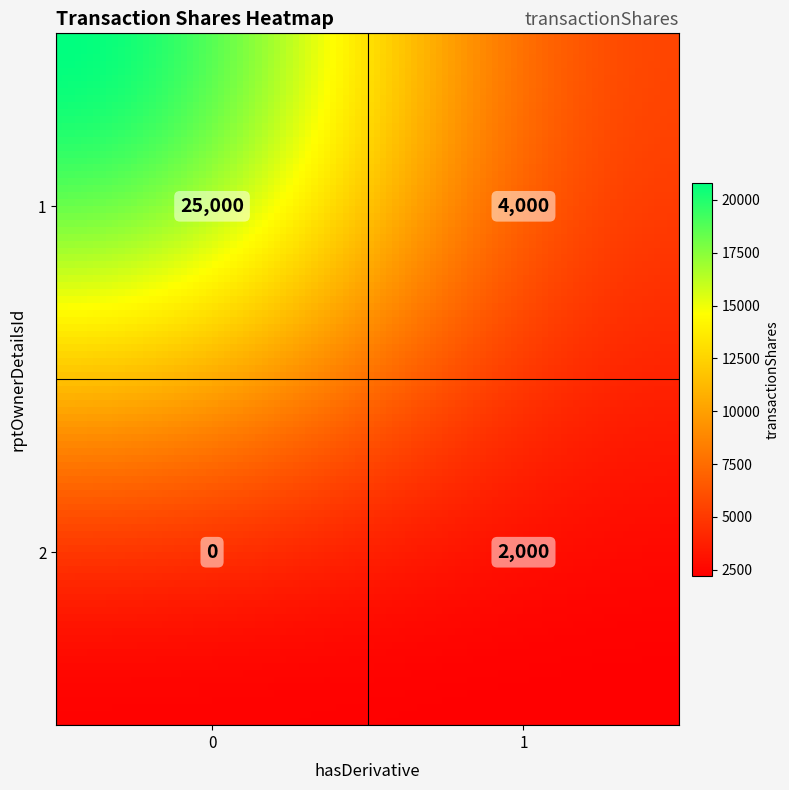

Which series has the largest range (max minus min)?

1